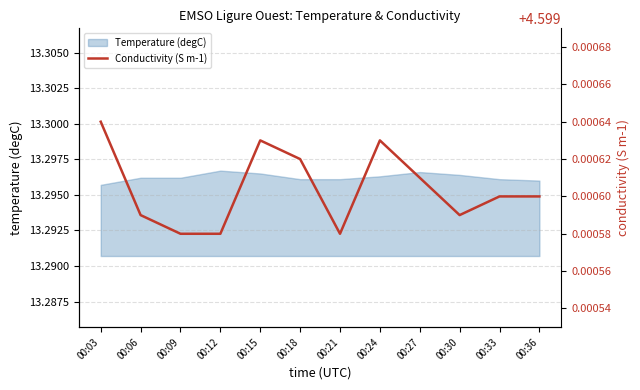

At which category does the data reach its first local valley?

00:21